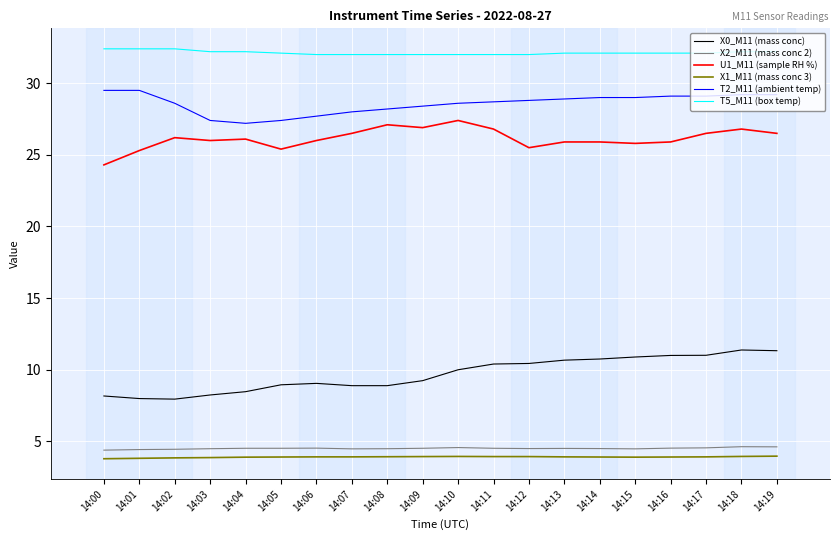

What is the maximum value shown in the chart?

32.4